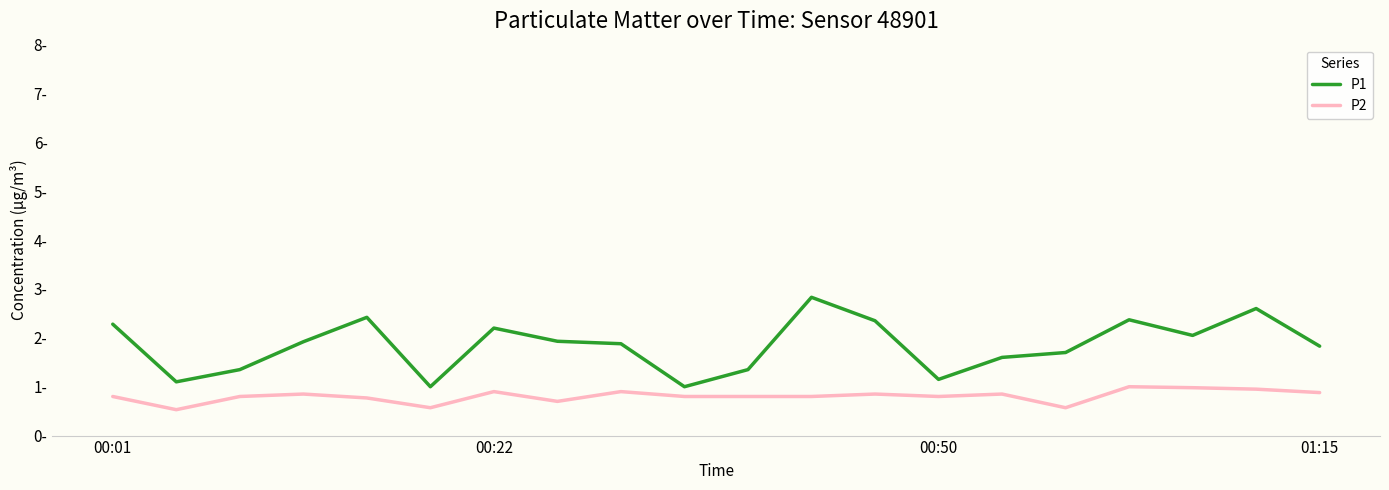

What are all the series names shown in the legend?

P1, P2